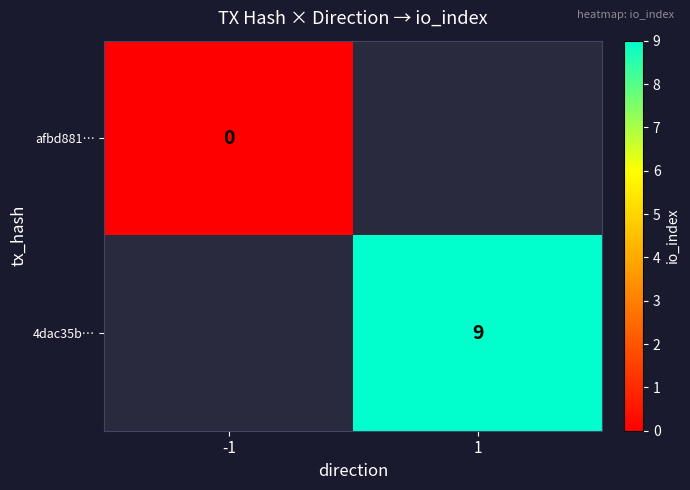

True or false: 4dac35b… has a value of 14 at 1.

False